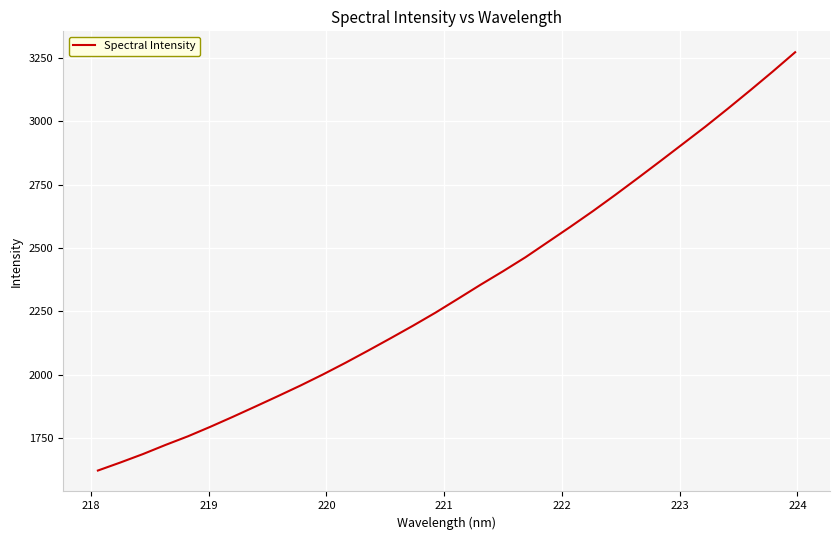

Reading left to right, what are all the values shown in this chart?

1622.4	1654.2	1687.3	1723.3	1757.5	1795.2	1834.6	1875.1	1916.0	1957.8	2001.6	2047.5	2095.3	2144.1	2193.8	2245.3	2300.0	2355.2	2408.5	2463.7	2523.9	2584.1	2645.8	2710.0	2776.1	2843.0	2910.8	2978.8	3049.6	3122.2	3196.2	3272.5